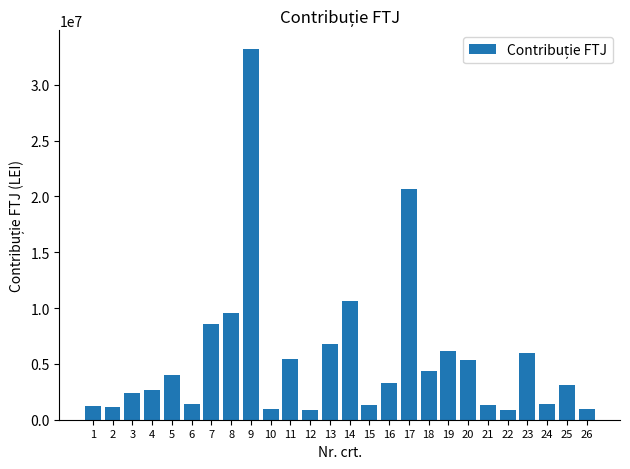

What is the greatest value displayed?

33210411.8